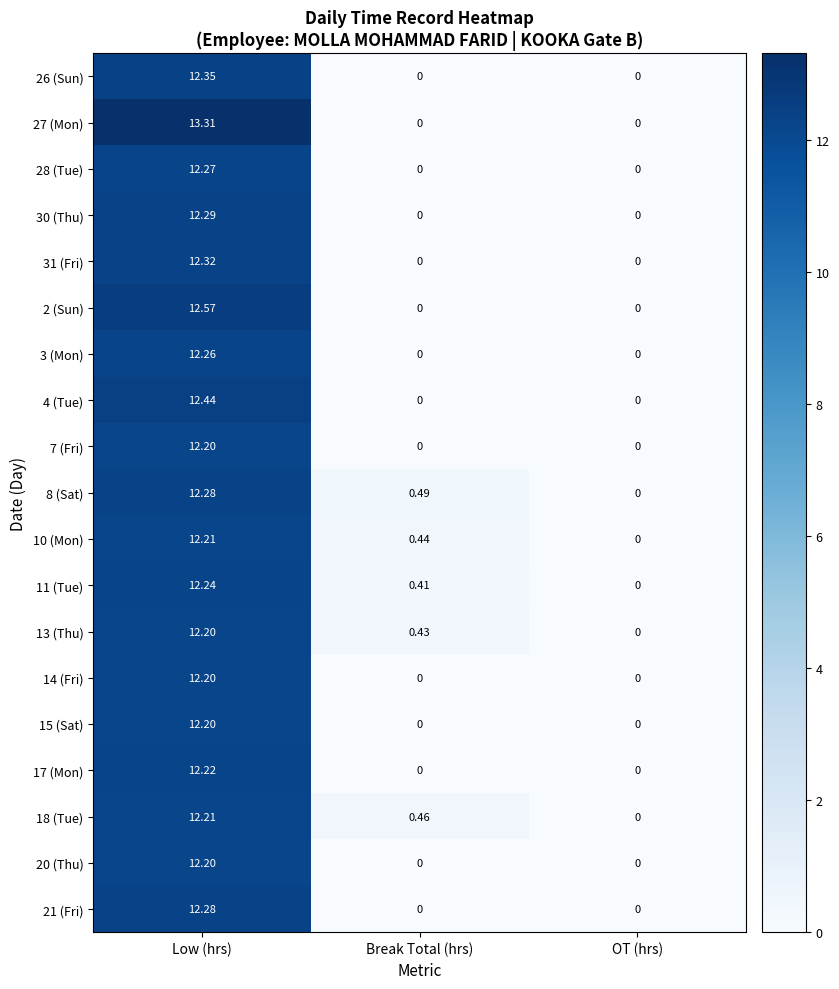

Which category has the highest value across all series?

Low (hrs)